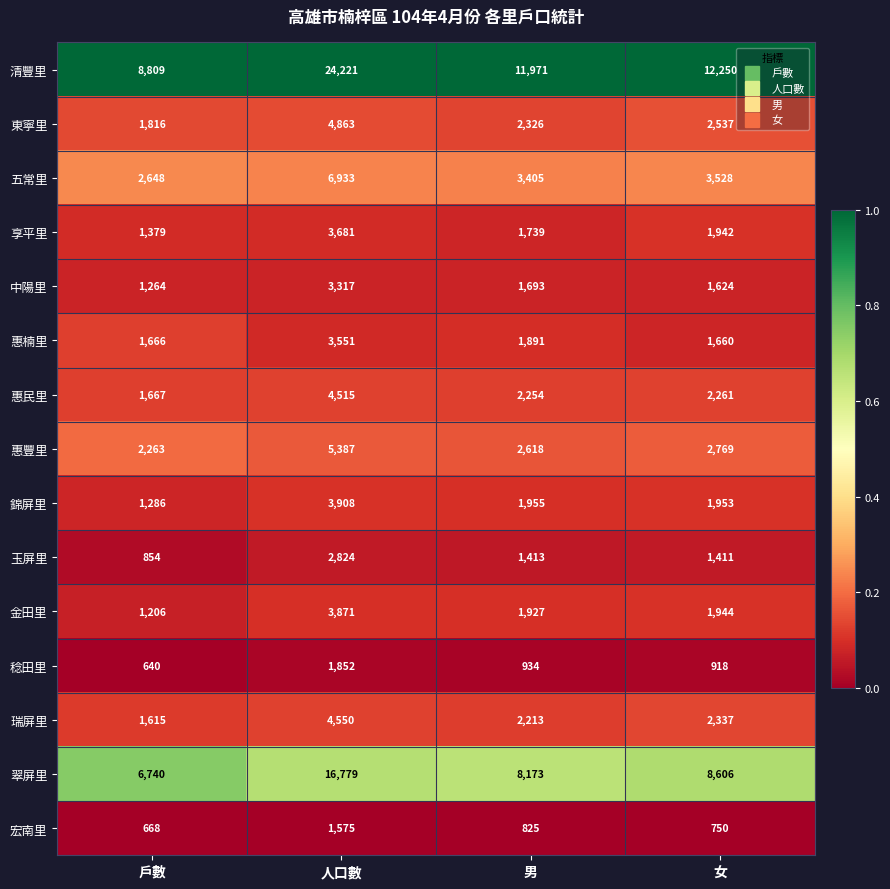

What is the lowest value of the 惠楠里 series?

1660